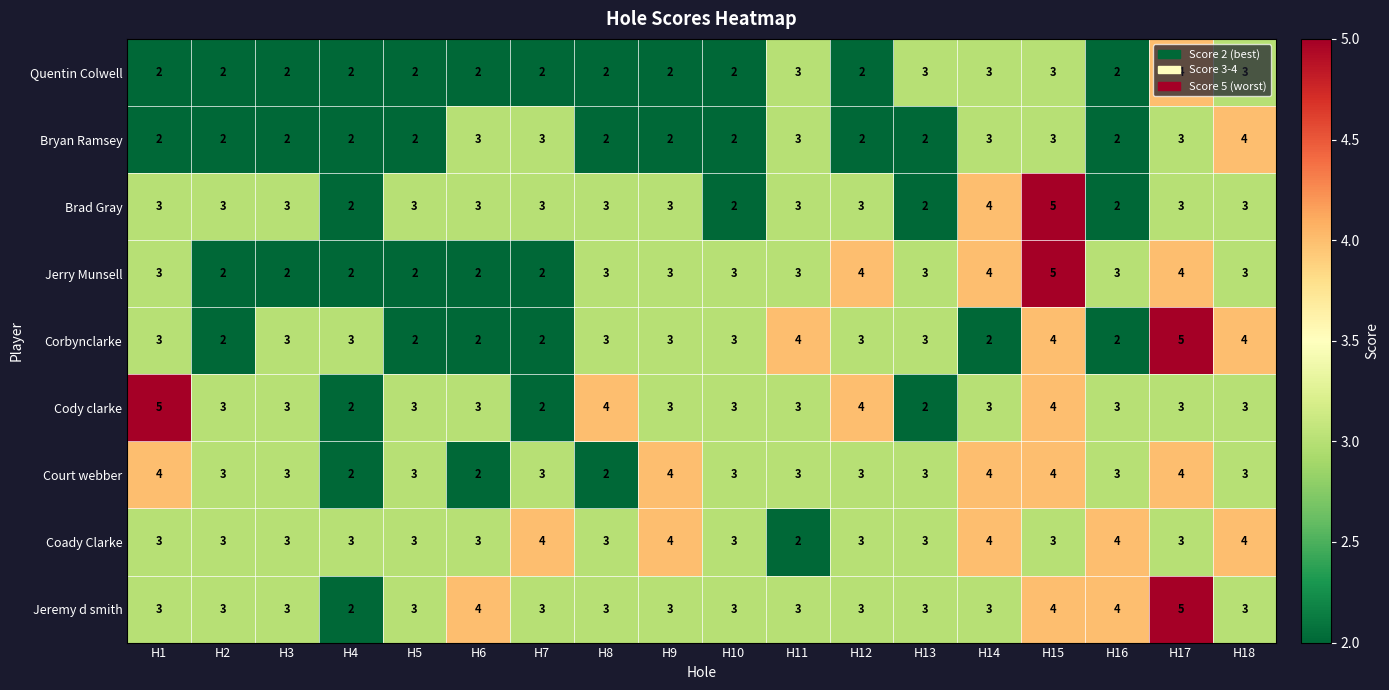

Between H4 and H8, which series saw the biggest shift?

Cody clarke